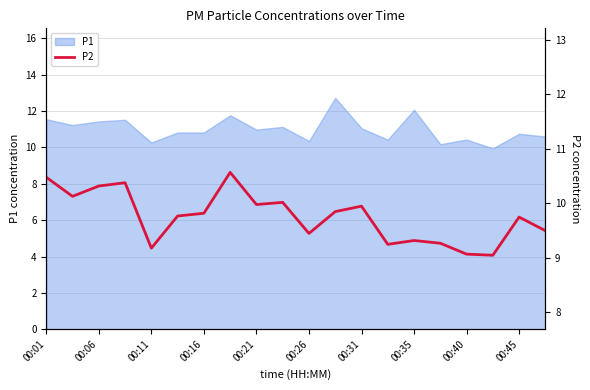

The value of P1 at 00:11 is 10.3. True or false?

True